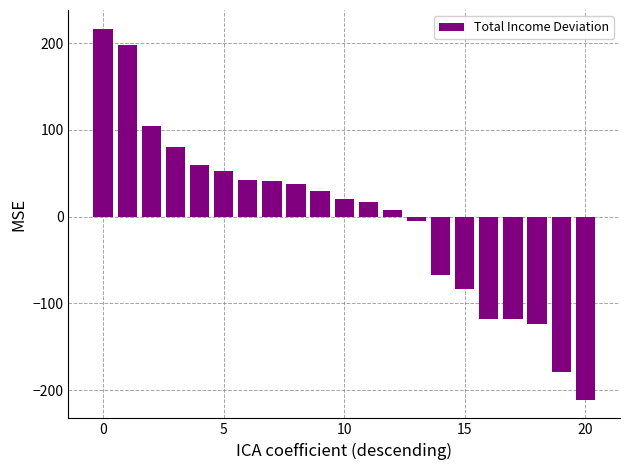

What is the difference between the second highest and minimum values?

408.8